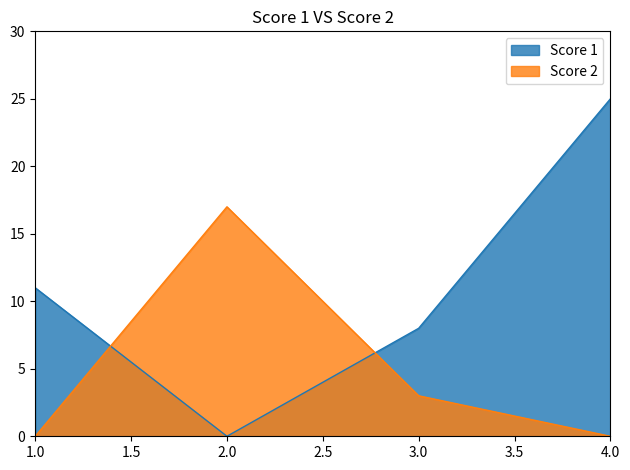

Which series has the widest spread of values?

Score 1